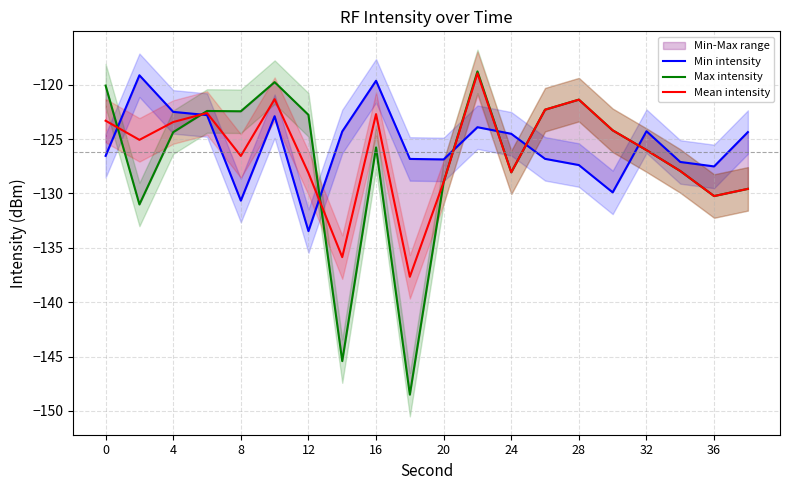

What is the highest value of the Max intensity series?

-118.8